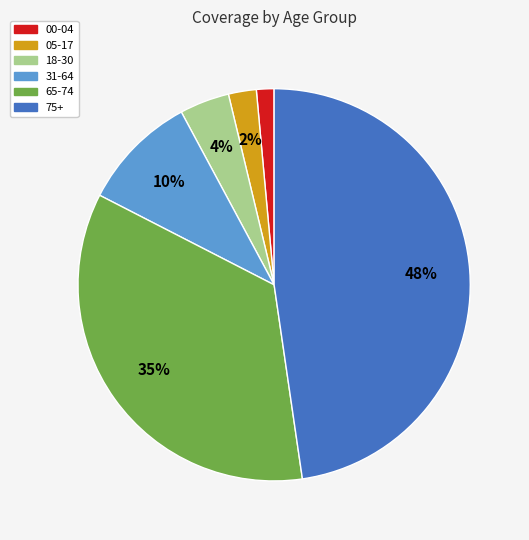

What percentage is the 65-74 slice, to the nearest percent?

35%